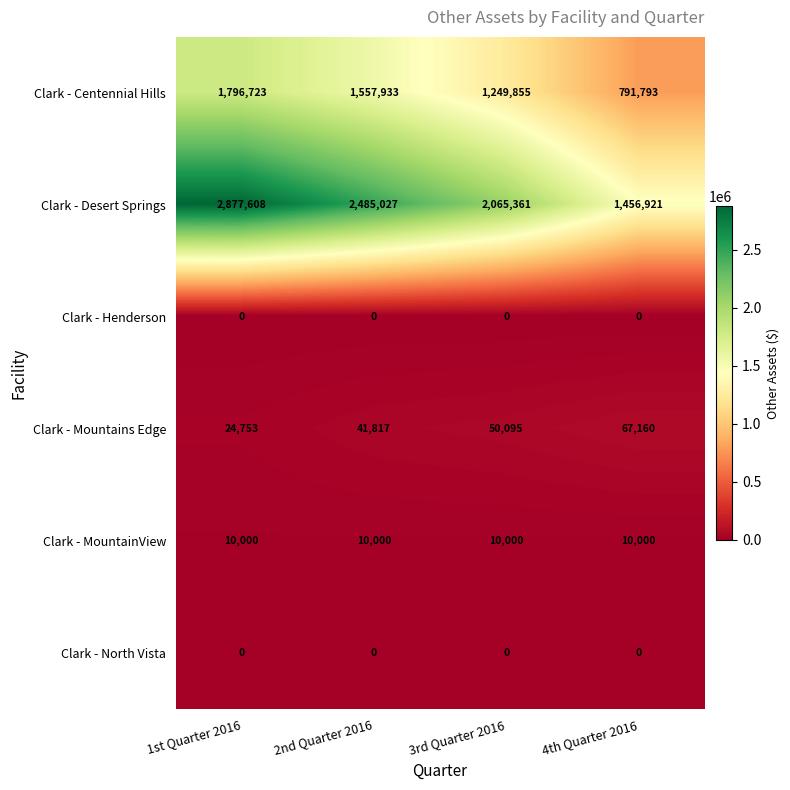

What is the spread (max minus min) of values at 4th Quarter 2016?

1456921